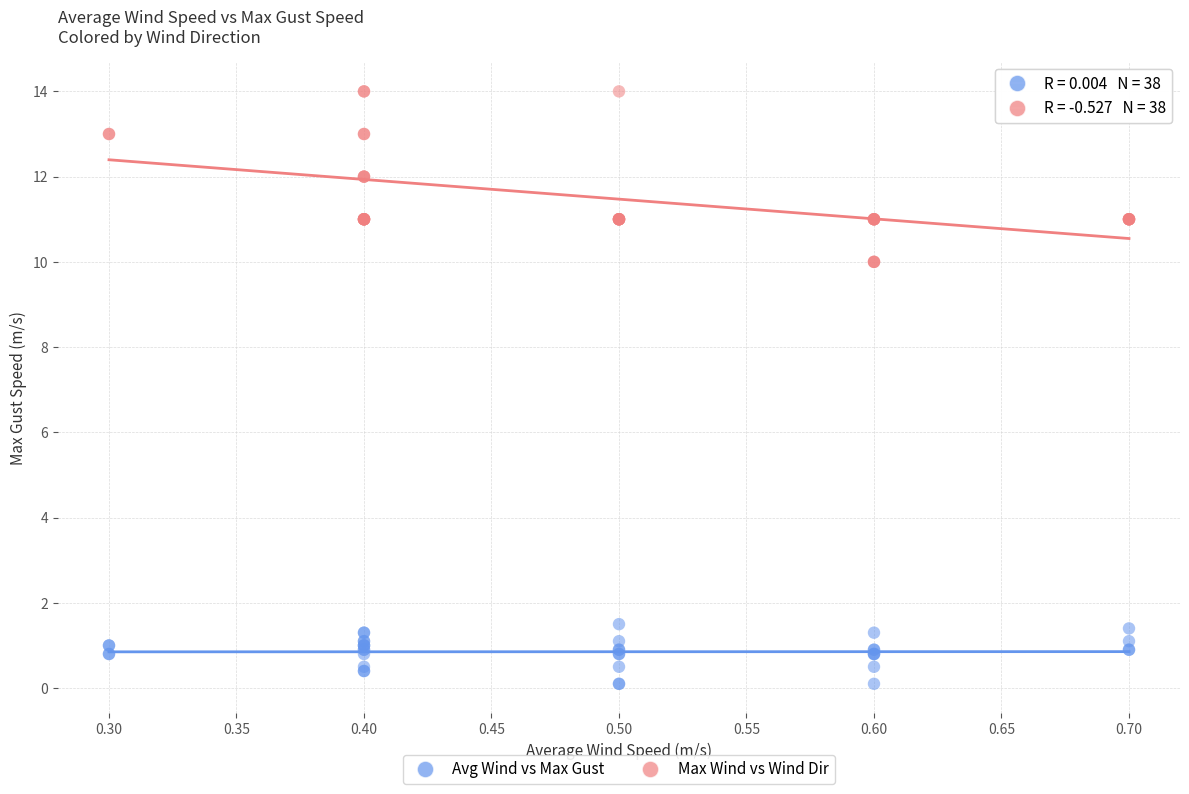

Which series reaches the maximum Y coordinate?

Max Wind vs Wind Dir